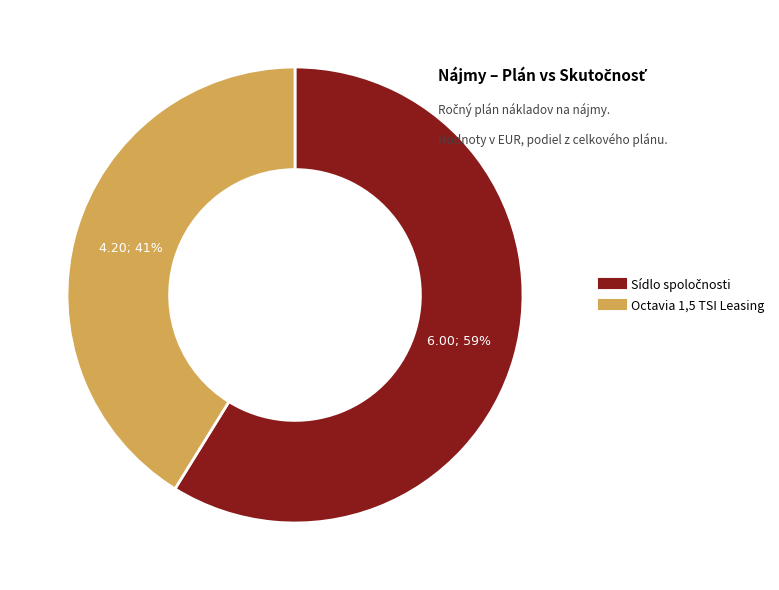

To the nearest percent, what is the average slice percentage?

50%